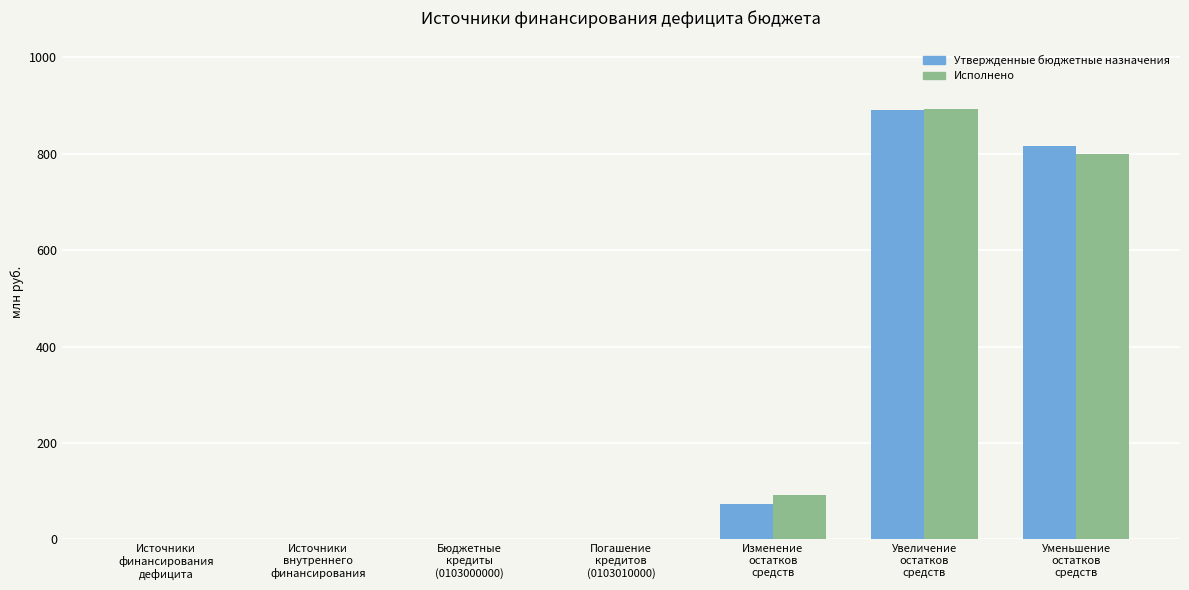

What is the sum of all Исполнено values?

1787.8